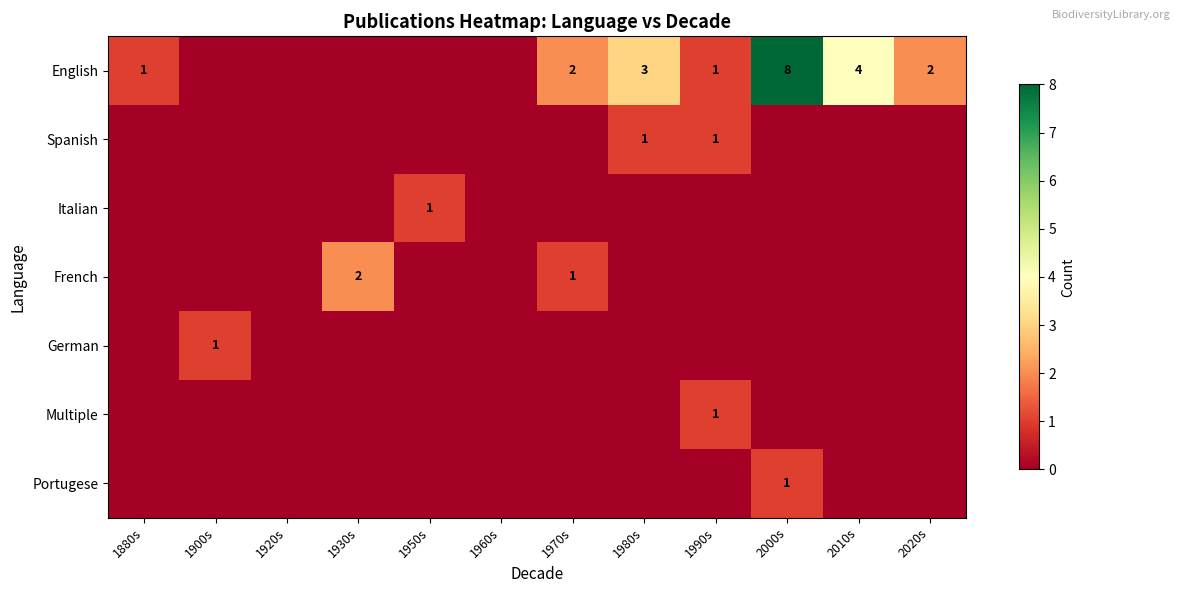

The English series shows 11 at 2000s. True or false?

False